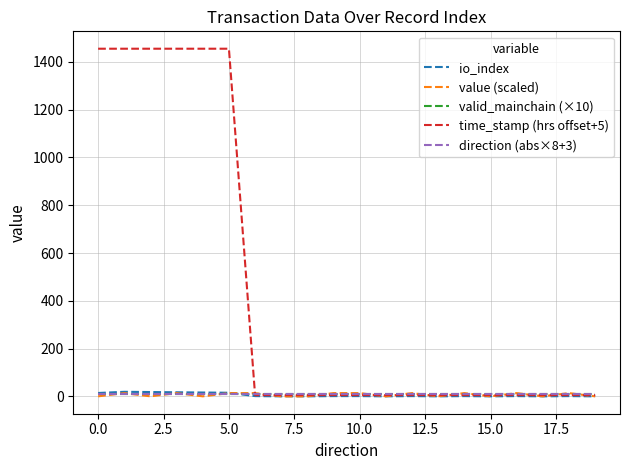

What is the maximum value shown in the chart?

1455.2